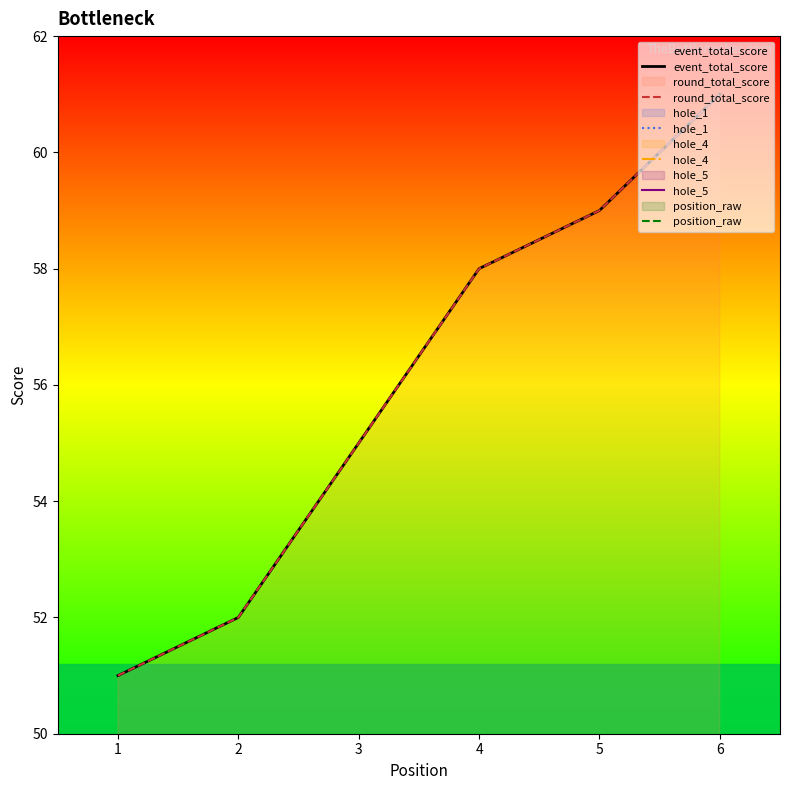

What is the spread (max minus min) of values at 1?

50